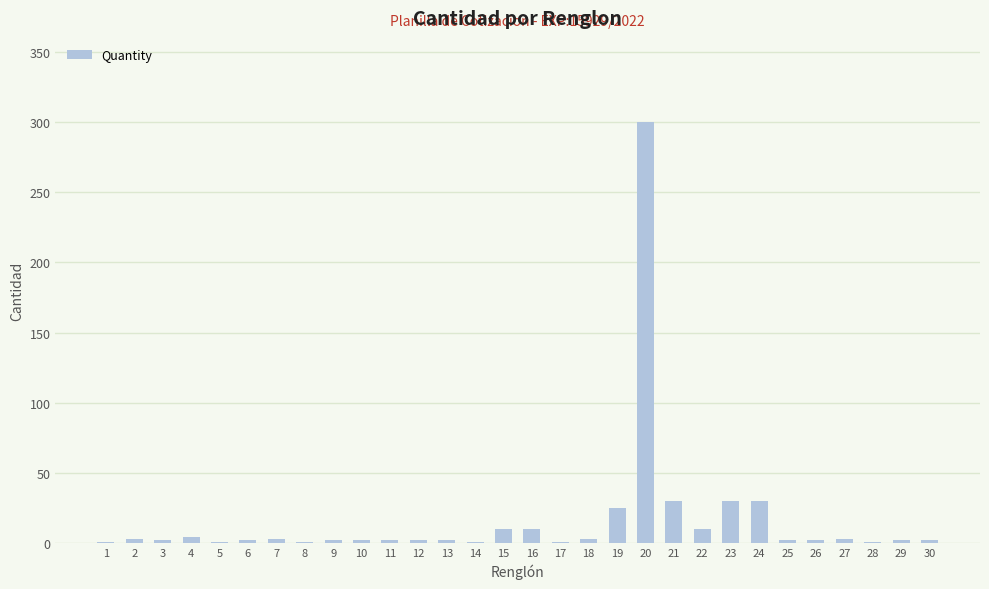

Are the bars grouped side by side (vs. stacked)?

No